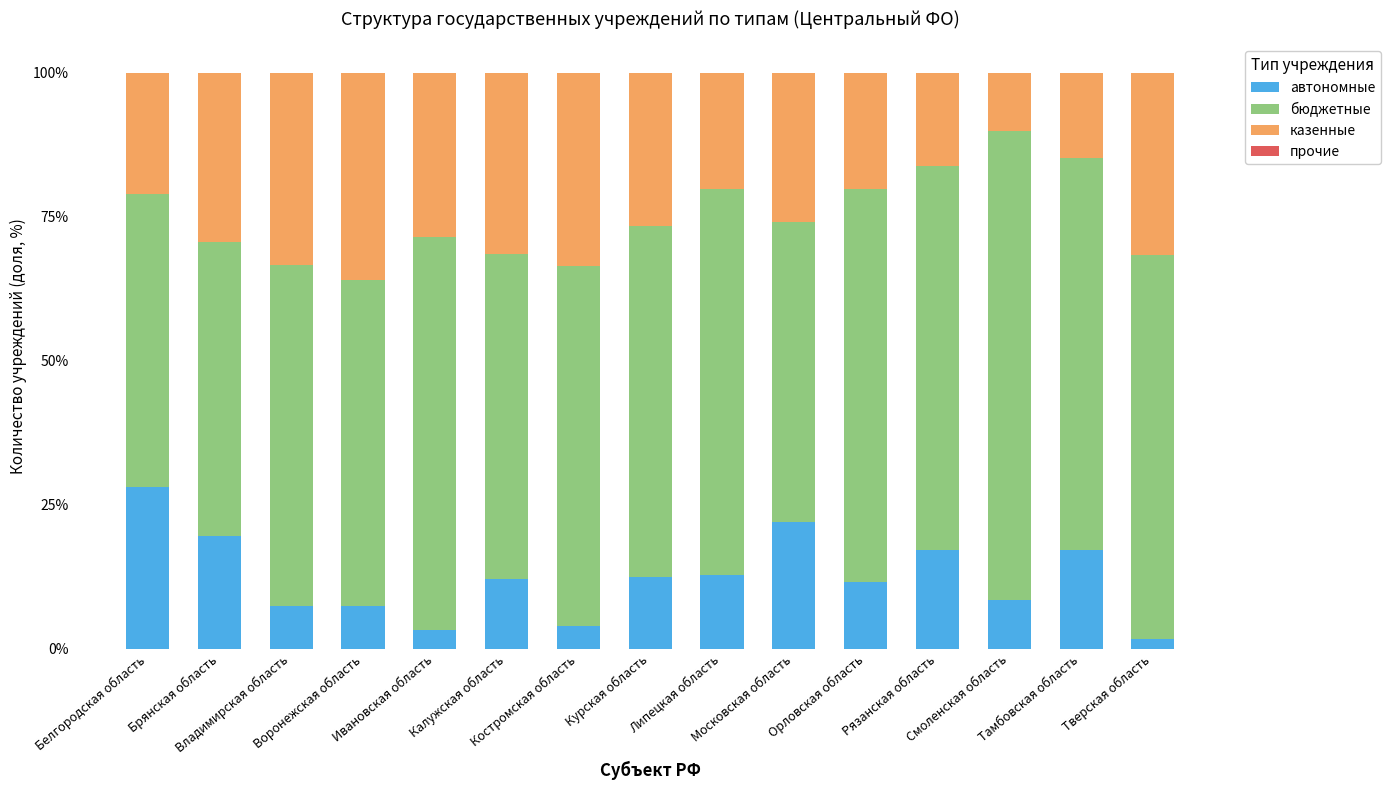

What is the highest value of the автономные series?

28.1